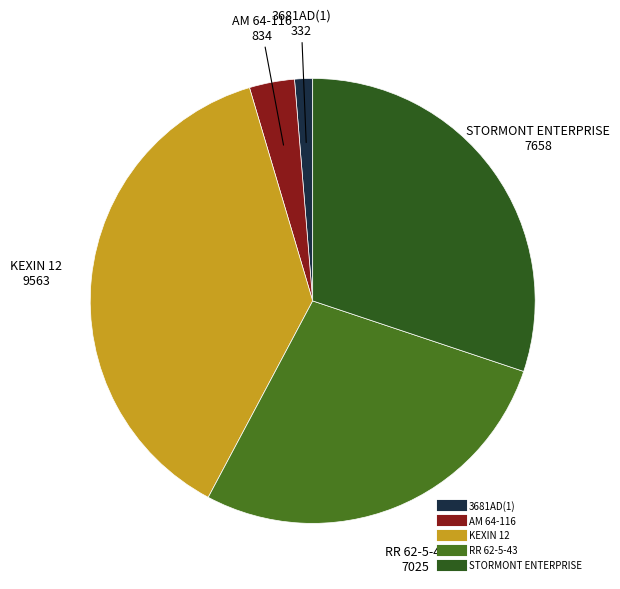

Which slice is the smallest?

3681AD(1)